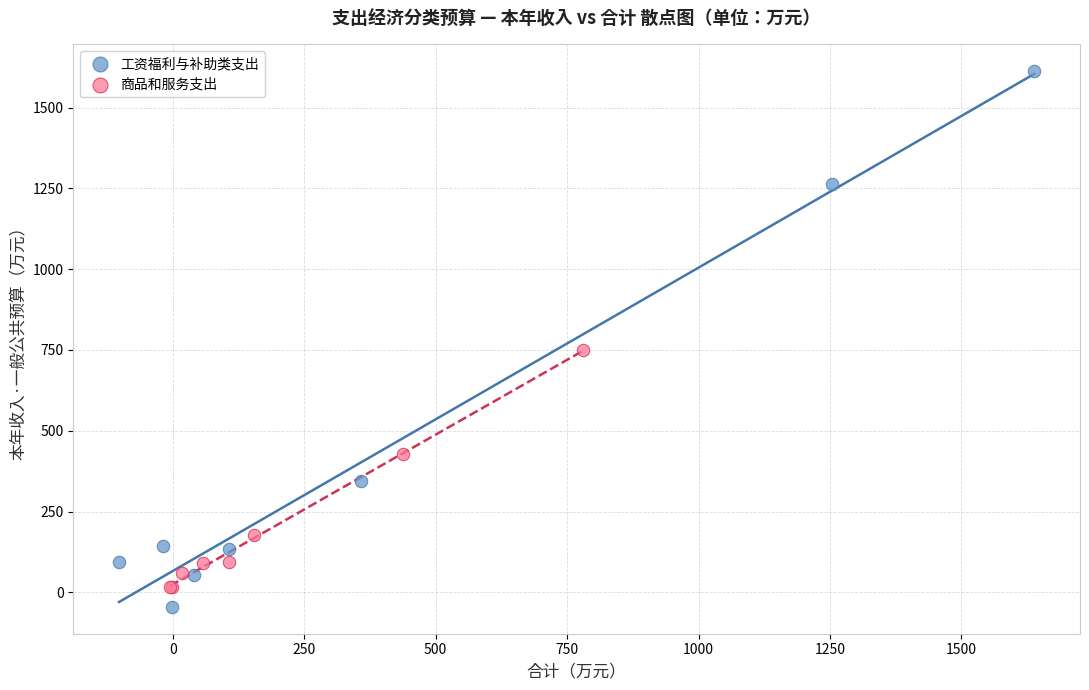

Which series has the widest spread of Y values?

工资福利与补助类支出